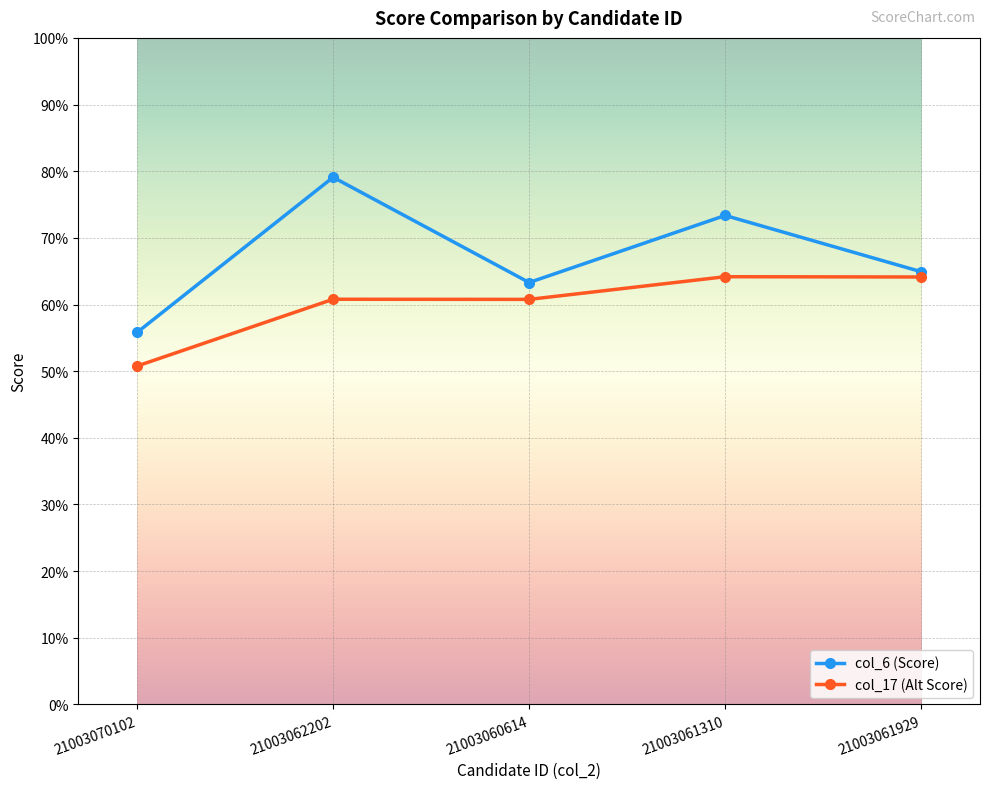

At which label does col_6 (Score) first exceed 64?

21003062202